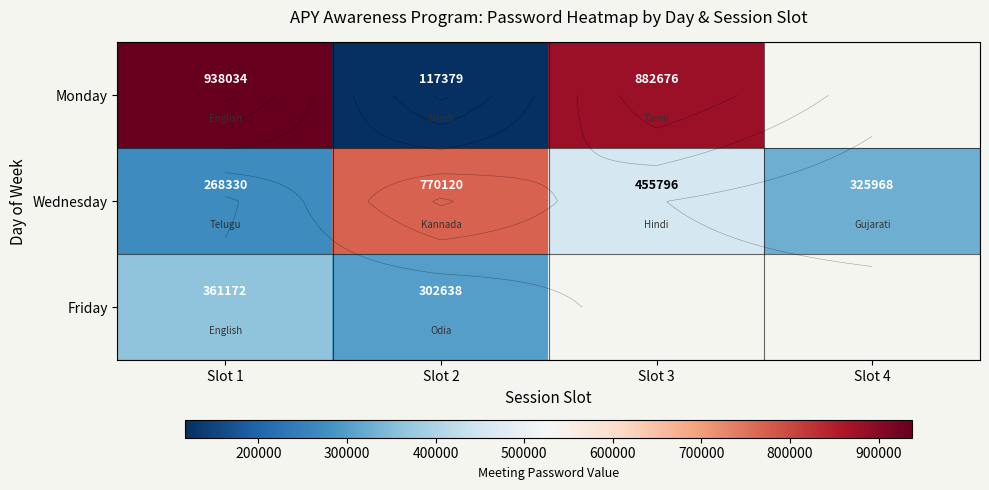

At Slot 2, list the series in order from largest to smallest.

Wednesday, Friday, Monday